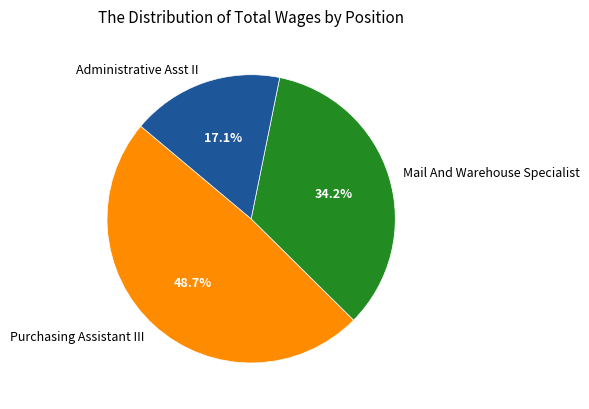

Which category has the biggest portion of the pie?

Purchasing Assistant III